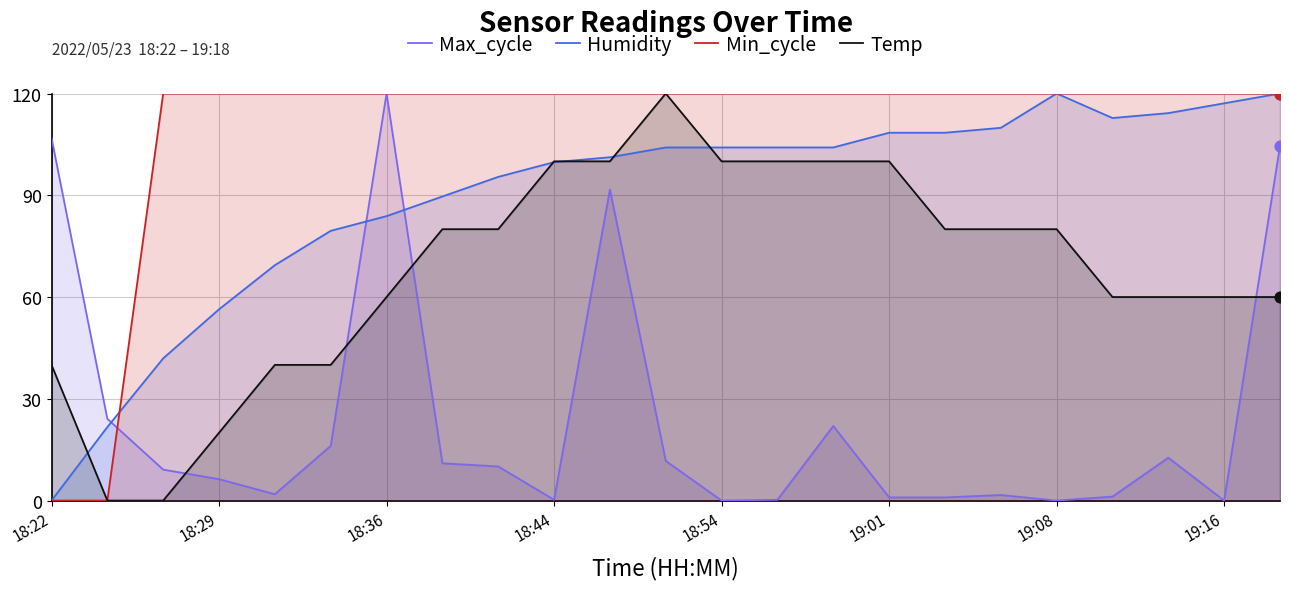

What is the total value across all series at 18:54?

324.1